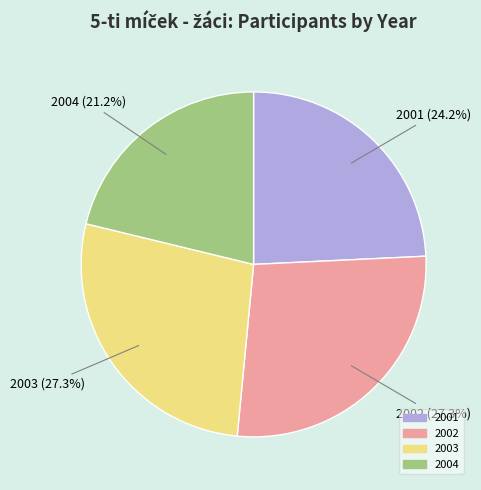

To the nearest percent, what portion does 2004 represent?

21%